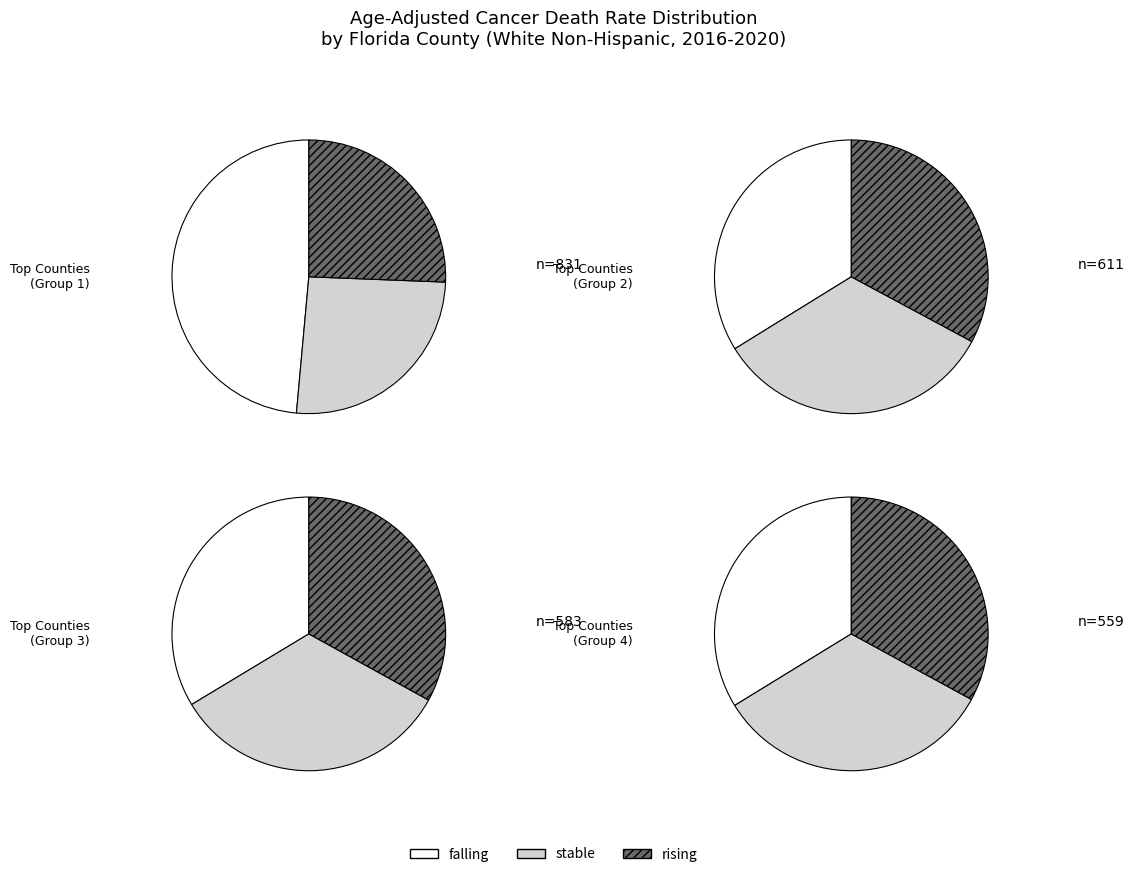

To the nearest percent, what is the difference between the largest and smallest slice percentages?

8%